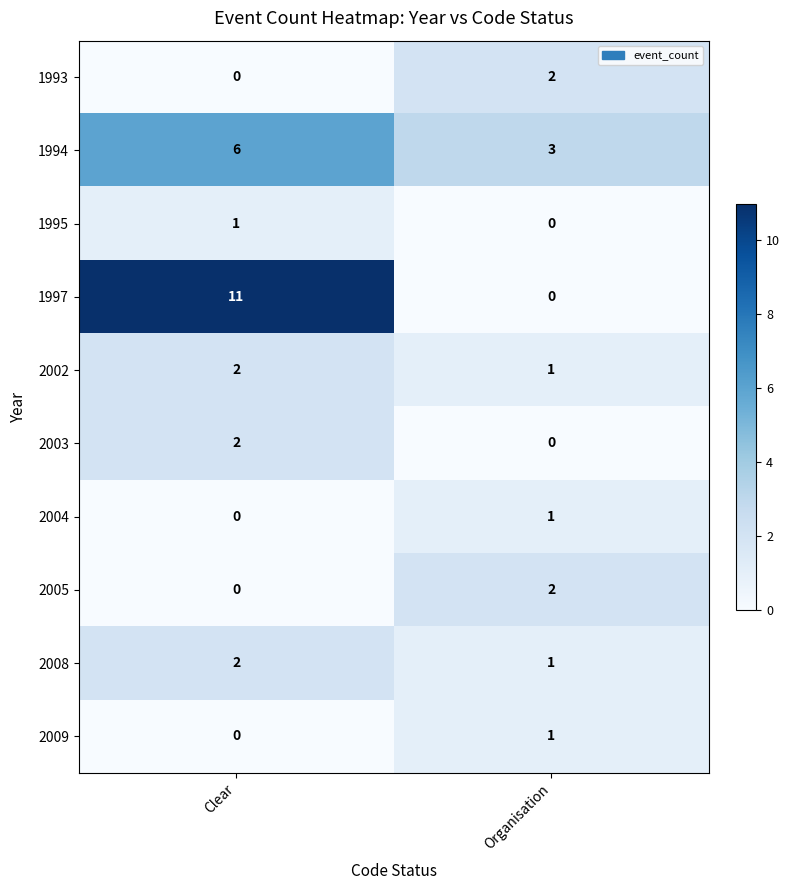

What is the greatest value displayed?

11